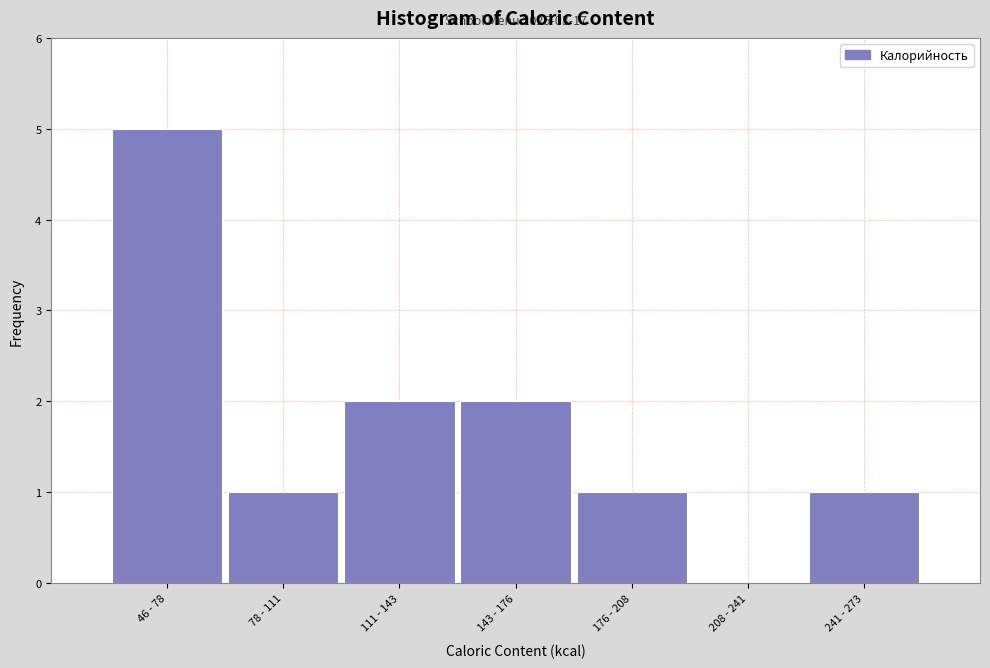

Reading left to right, what are all the values shown in this chart?

46 - 78=5	78 - 111=1	111 - 143=2	143 - 176=2	176 - 208=1	208 - 241=0	241 - 273=1